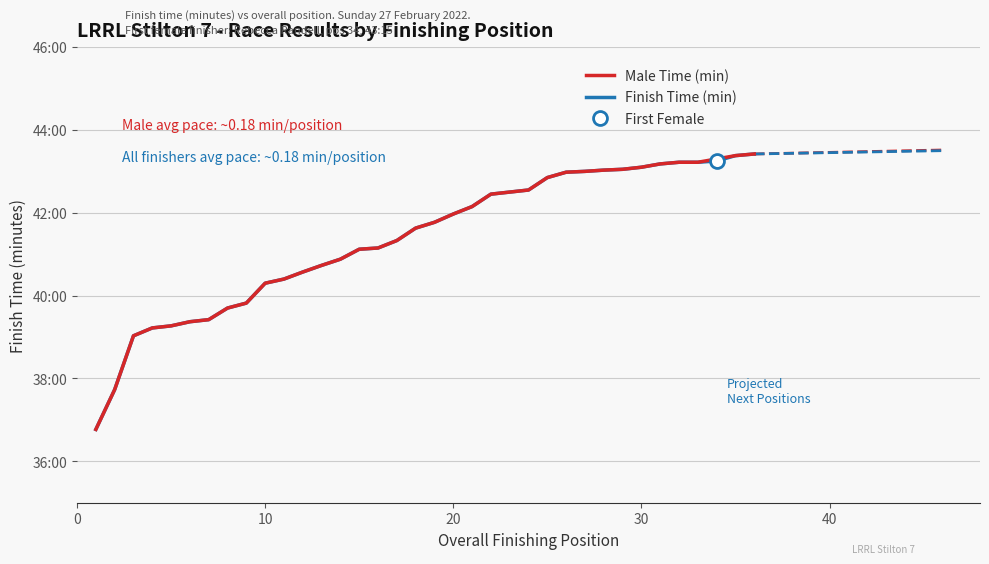

Rank the categories by value from highest to lowest.

36, 35, 34, 32, 33, 31, 30, 29, 28, 27, 26, 25, 24, 23, 22, 21, 20, 19, 18, 17, 16, 15, 14, 13, 12, 11, 10, 9, 8, 7, 6, 5, 4, 3, 2, 1